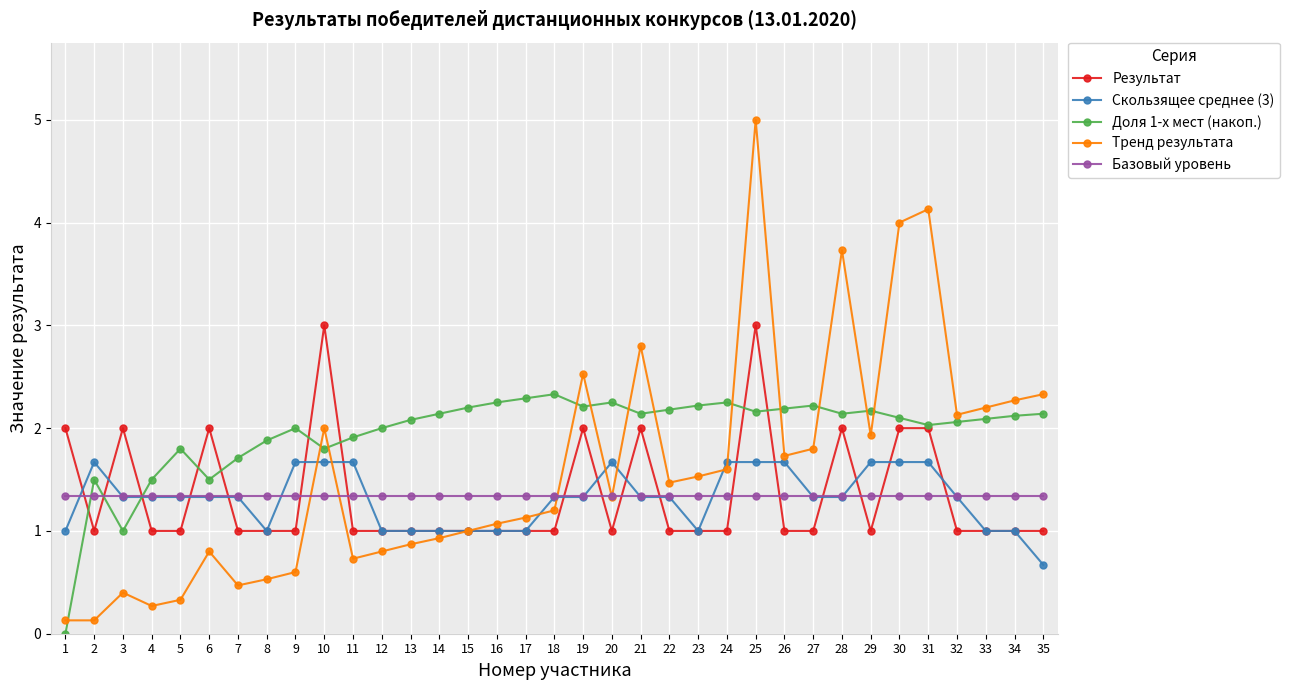

Which series ends up on top after the final intersection of Результат and Доля 1-х мест (накоп.)?

Доля 1-х мест (накоп.)